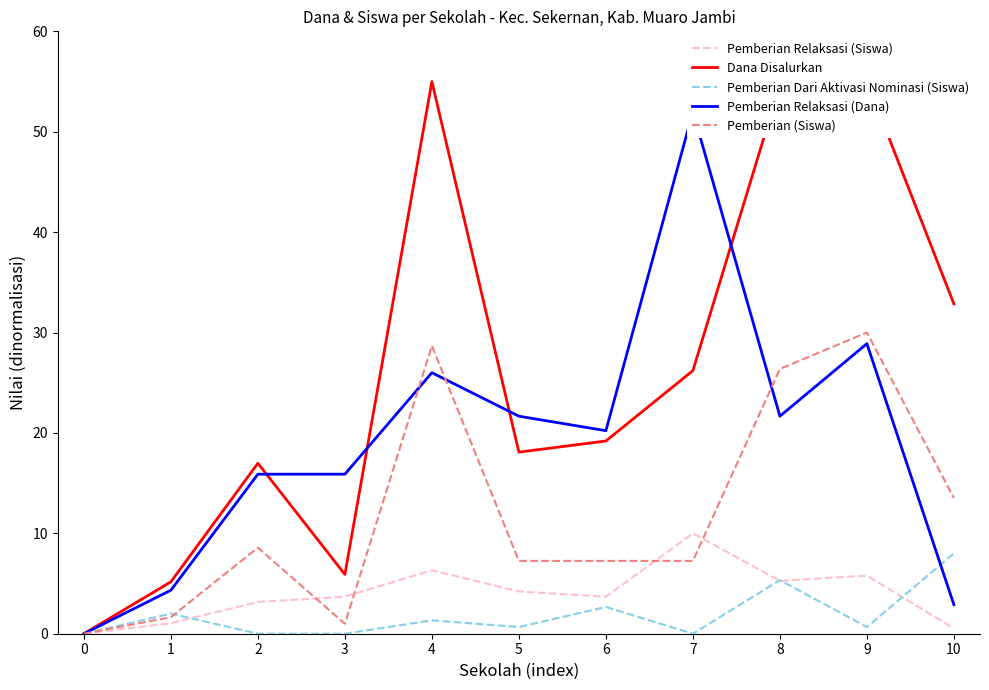

How many positive values does the Pemberian Relaksasi (Dana) series have?

10